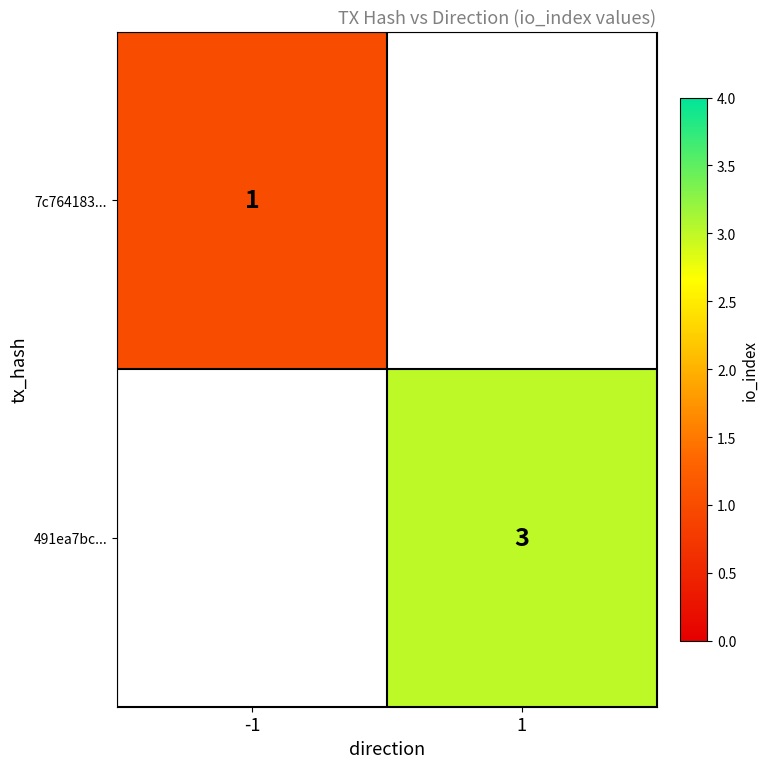

True or false: 491ea7bc... has a value of 1 at 1.

False